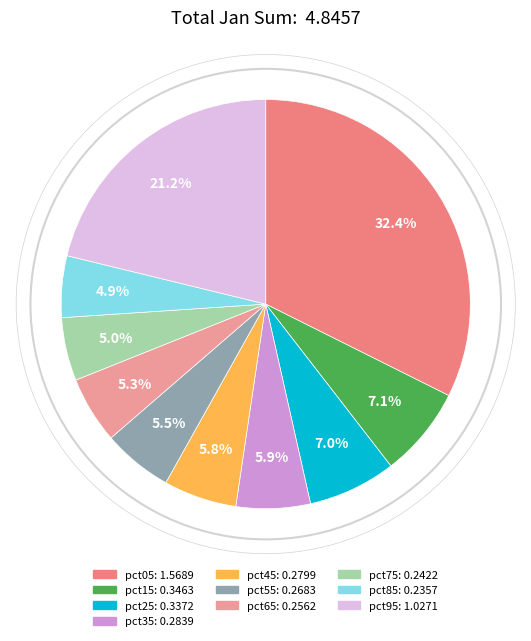

Which category has the smallest portion of the pie?

pct85